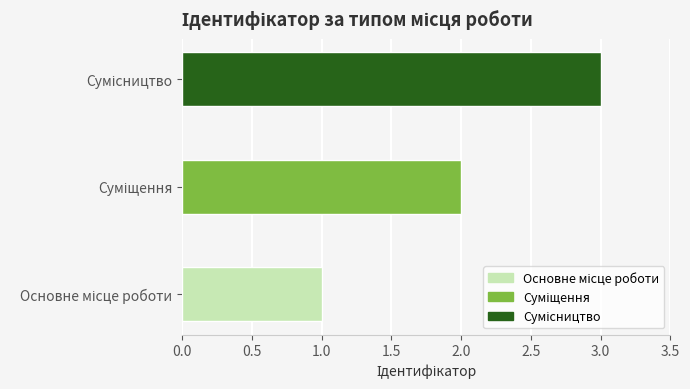

What is the greatest value displayed?

3